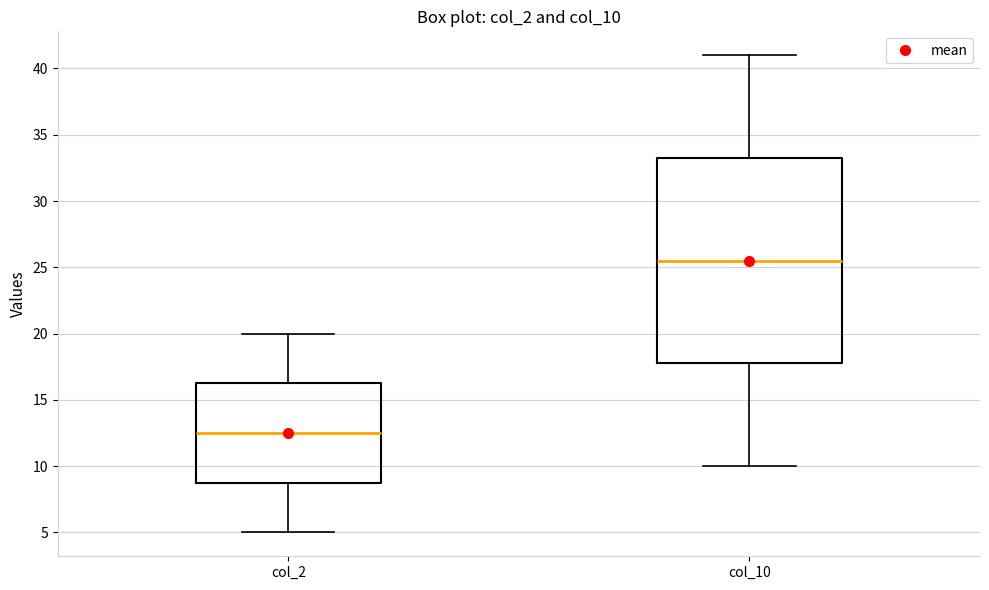

Where is the lower edge of the box for col_2 on the y-axis? The values are not printed on the chart, so give them approximately, as read against the axis.

9.0